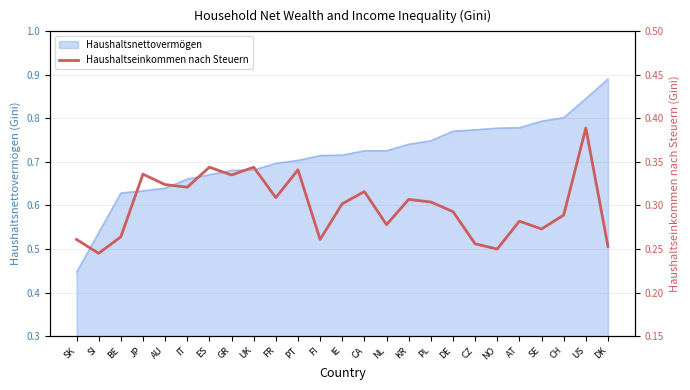

How many lines are shown in the chart?

1